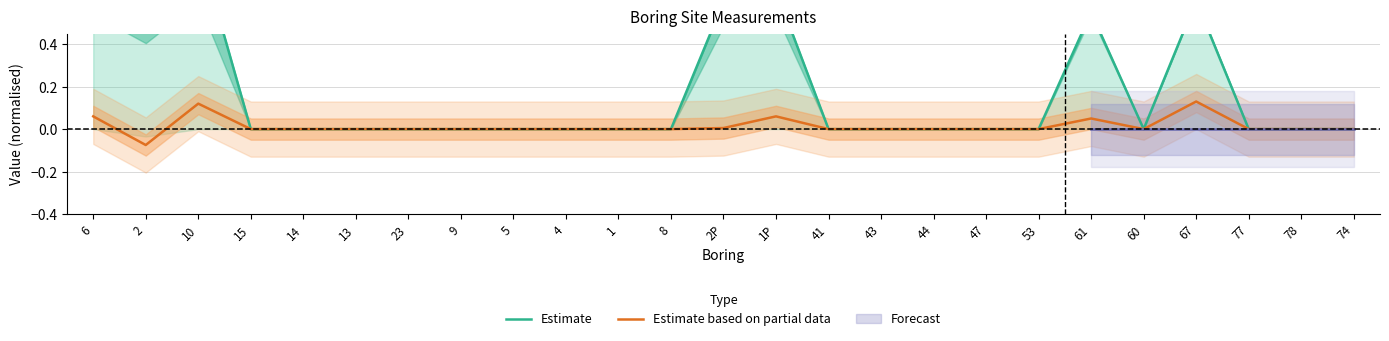

Rank the series at 4 from highest to lowest value.

Estimate, Estimate based on partial data